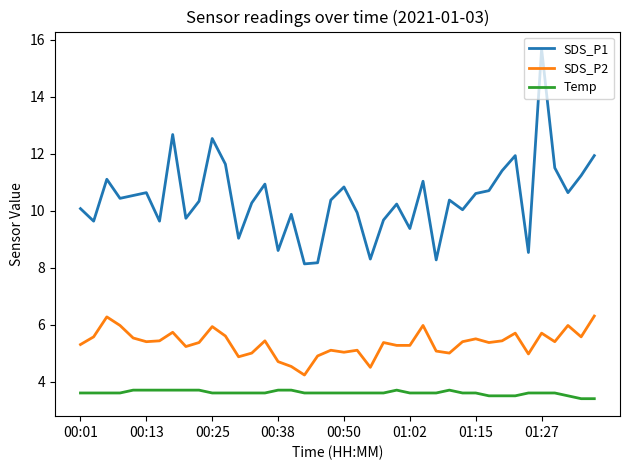

True or false: SDS_P1 and SDS_P2 intersect in this chart.

False